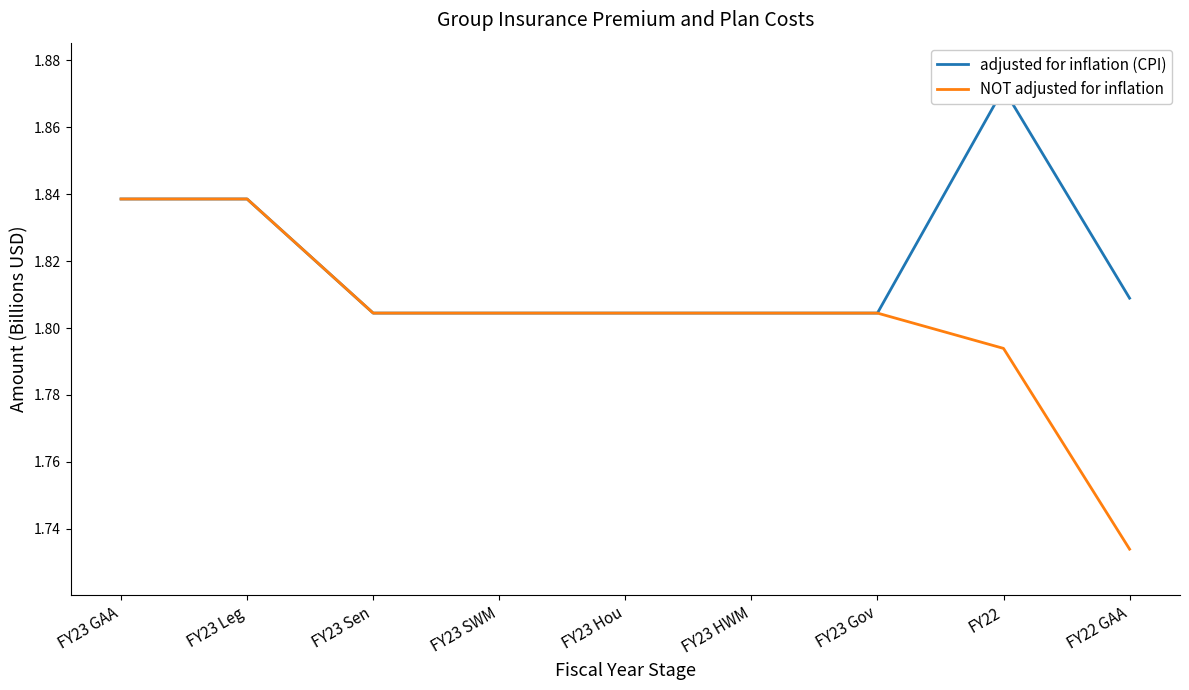

The value of adjusted for inflation (CPI) at FY23 HWM is 0.7. True or false?

False